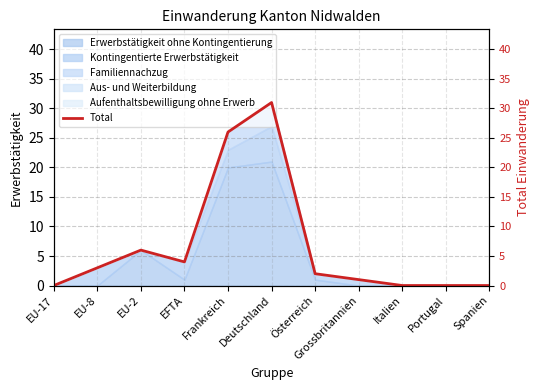

Which label corresponds to the largest value in the chart?

Deutschland